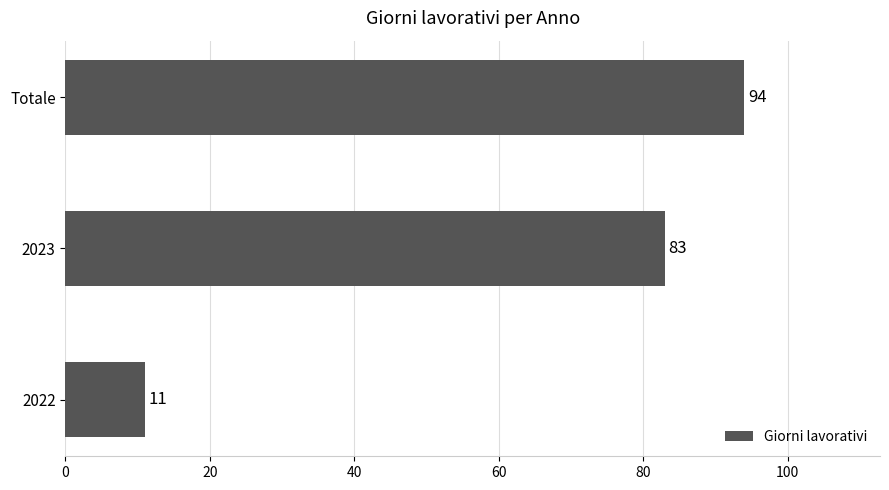

Does the chart contain any negative values?

No